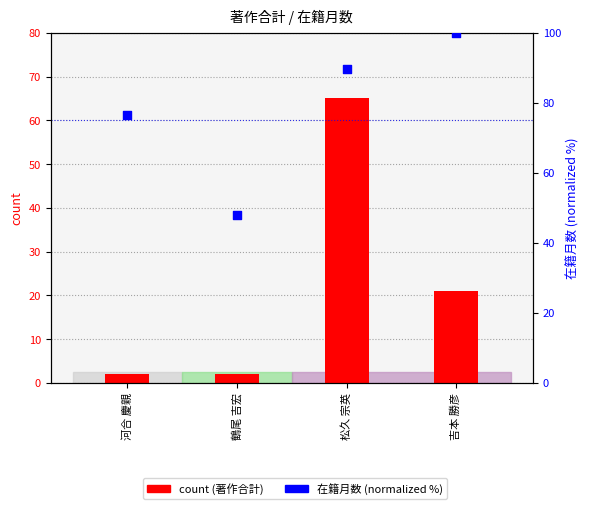

At how many categories does at least one series exceed 56?

3